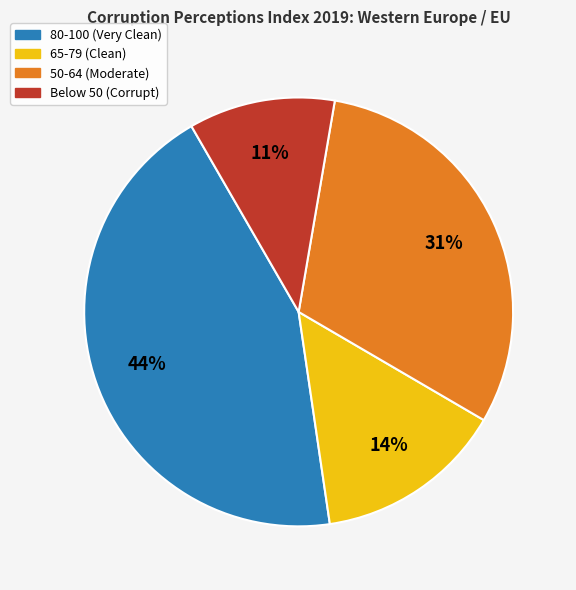

How many slices are in this pie chart?

4